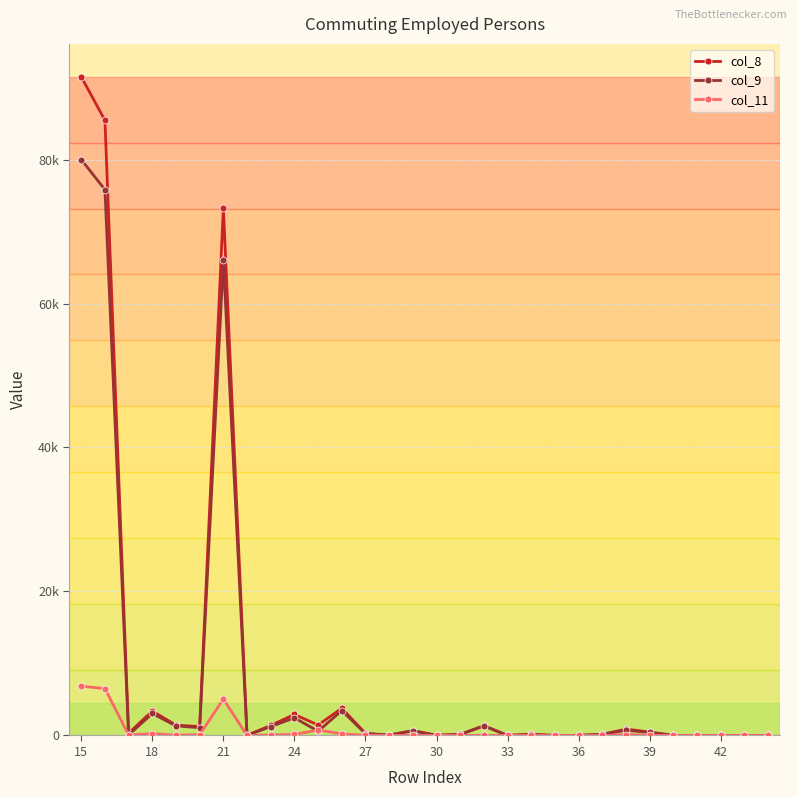

Does the chart have visible grid lines?

Yes